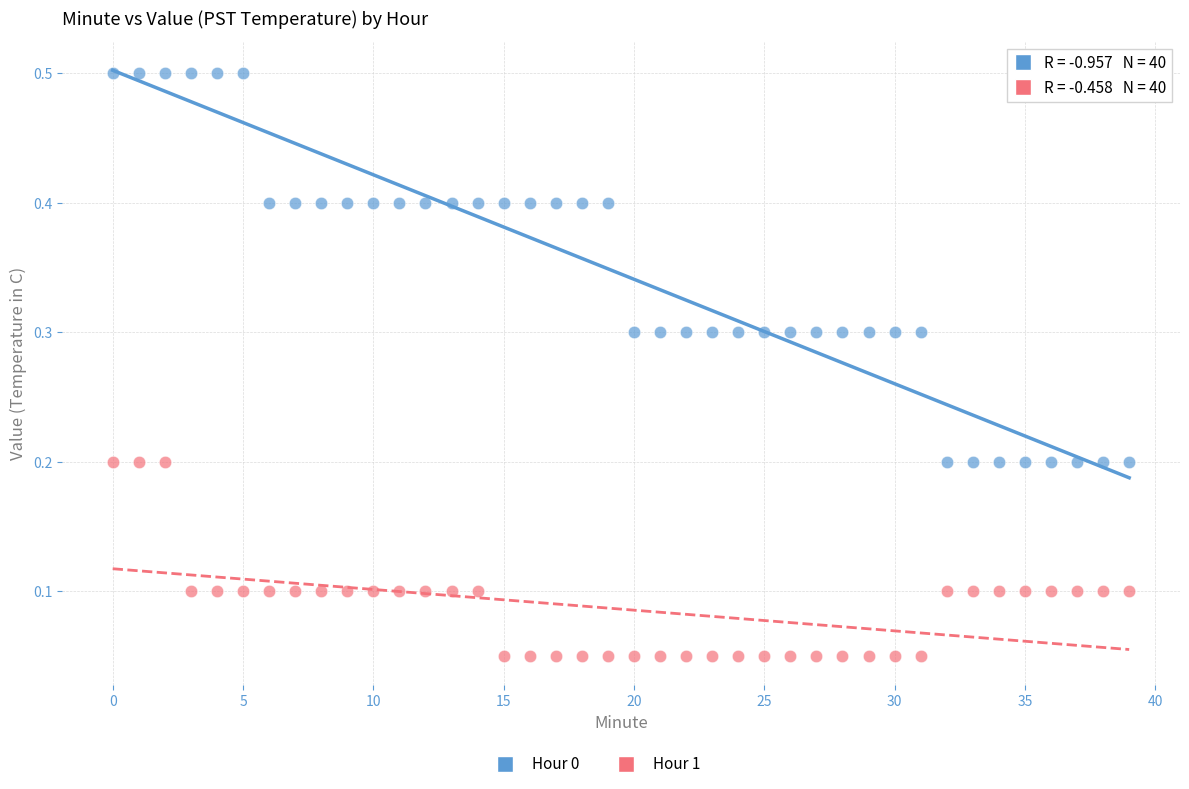

Which series contains the lowest Y value?

Hour 1